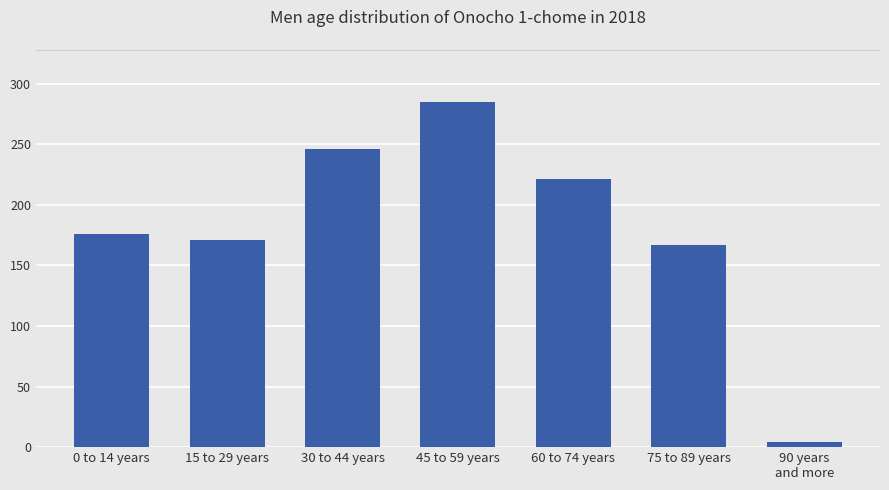

What is the average value?

181